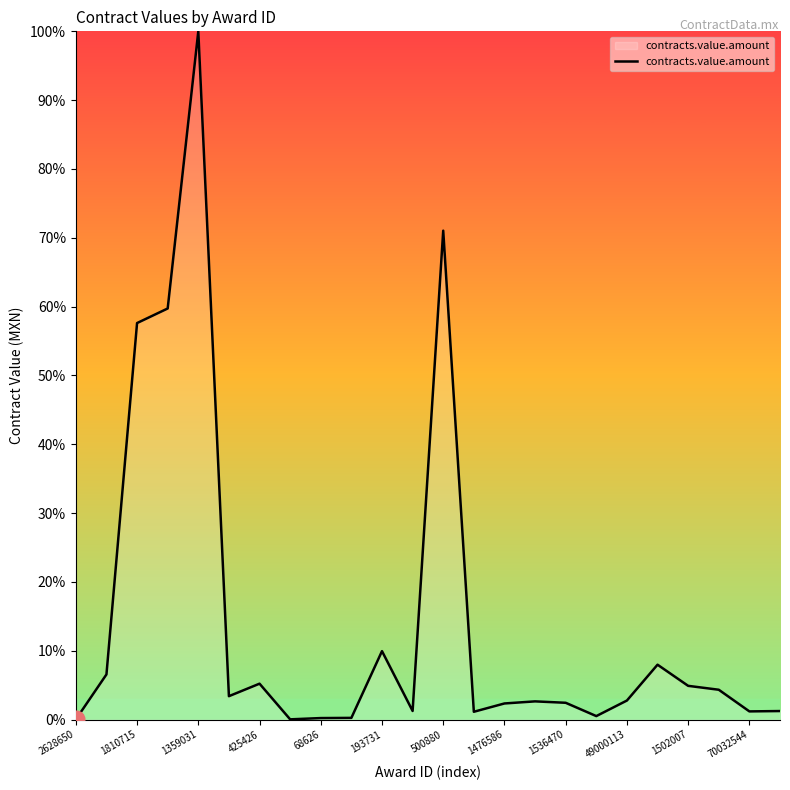

What is the difference between the maximum and minimum values?

100.0